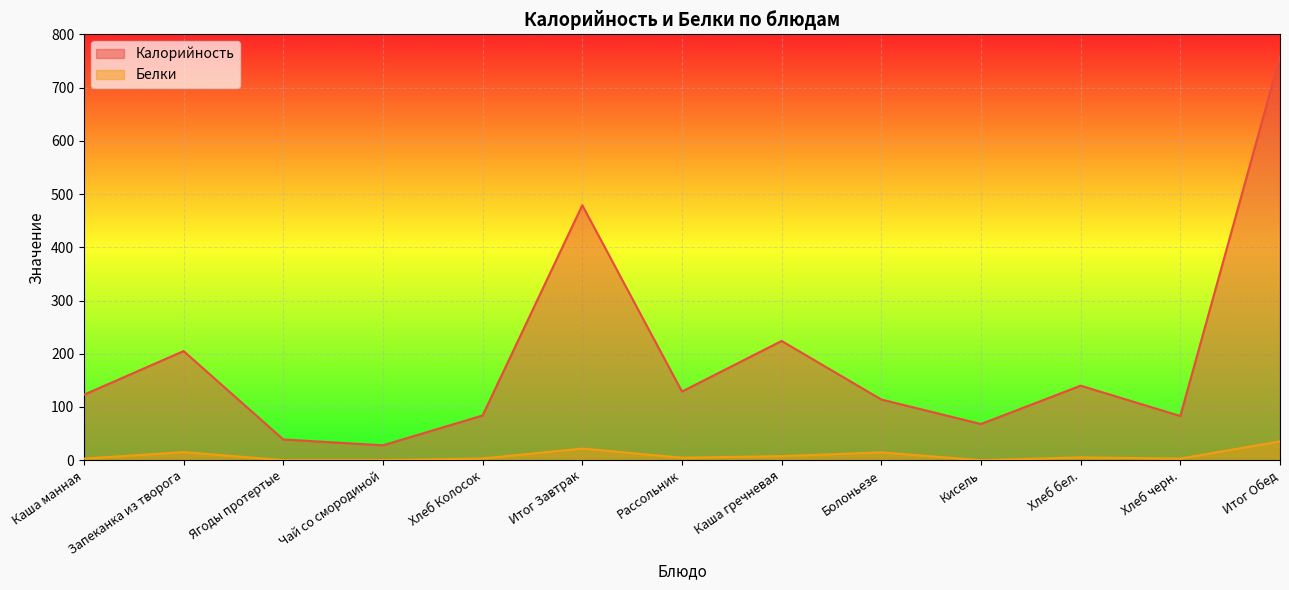

Which category has the lowest value across all series?

Кисель